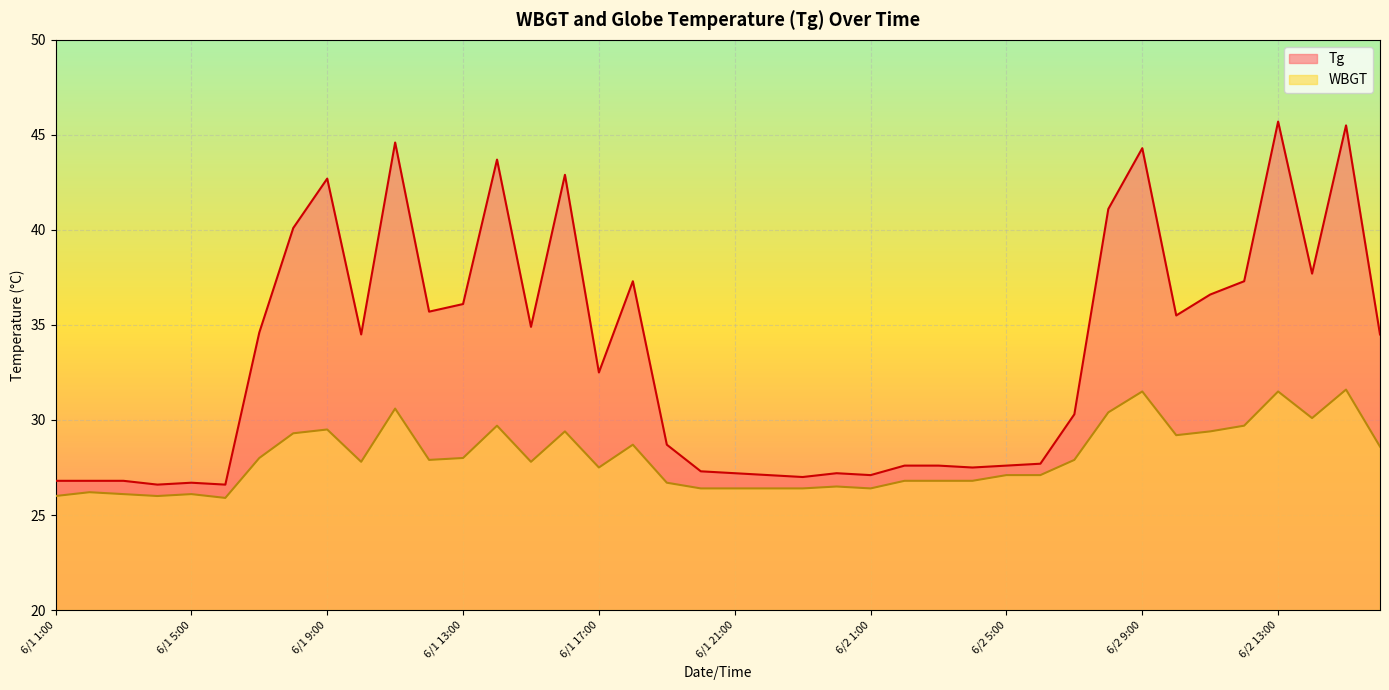

What is the difference between the maximum and minimum values in the WBGT series?

5.7